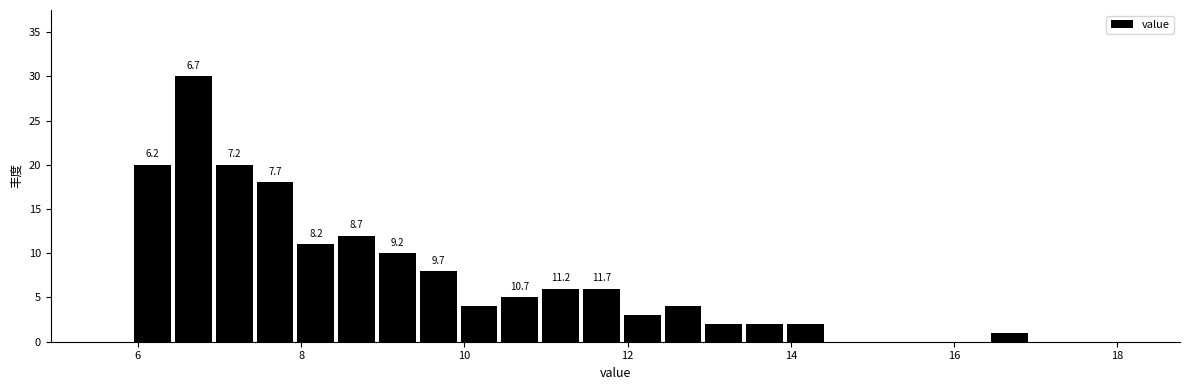

Around what value on the x-axis is the tallest bar? Give the approximate position of its centre, as read against the axis.

6.6